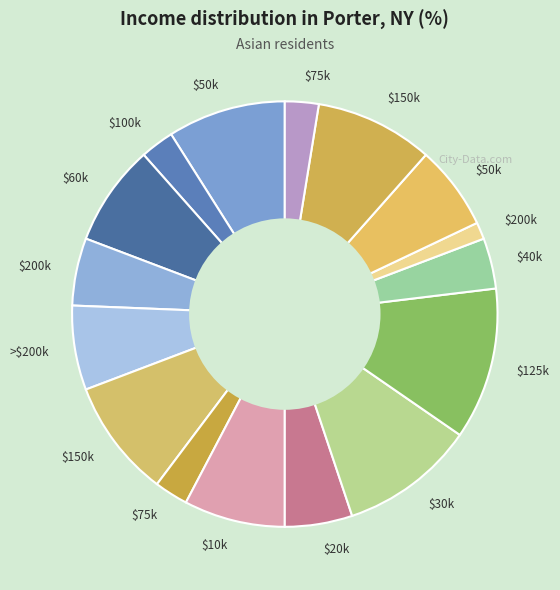

How many segments does this pie chart have?

16